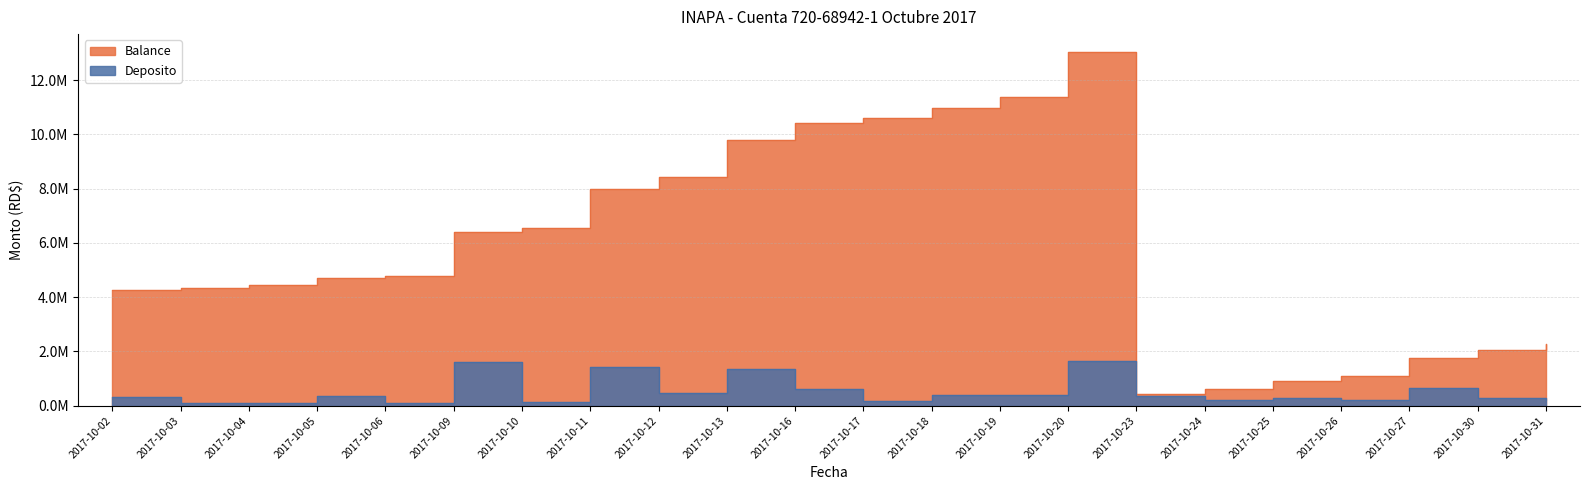

Does the chart display data point markers on the line(s)?

No